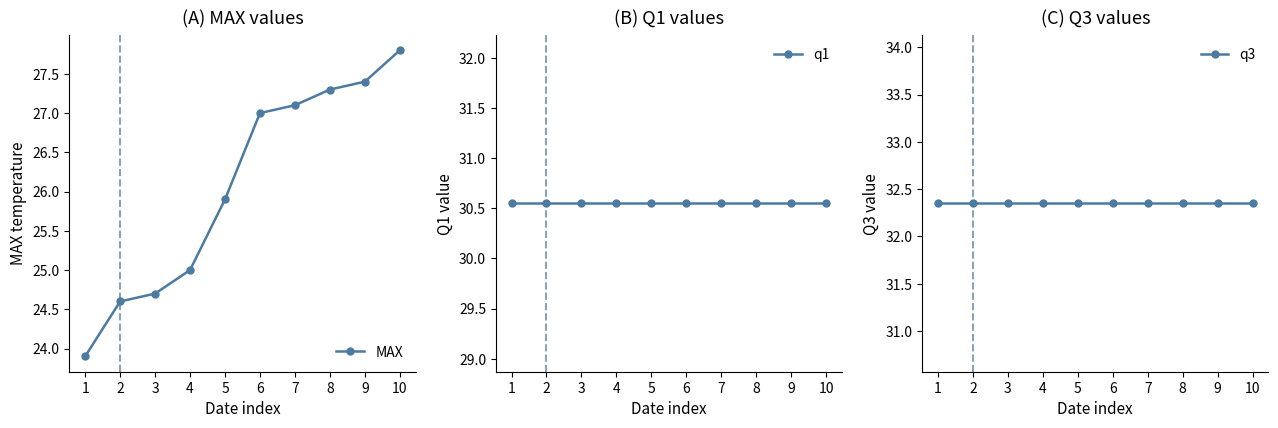

Reading right to left, transcribe all the data shown in this chart.

MAX: 27.8	27.4	27.3	27.1	27.0	25.9	25.0	24.7	24.6	23.9
q1: 30.6	30.6	30.6	30.6	30.6	30.6	30.6	30.6	30.6	30.6
q3: 32.4	32.4	32.4	32.4	32.4	32.4	32.4	32.4	32.4	32.4